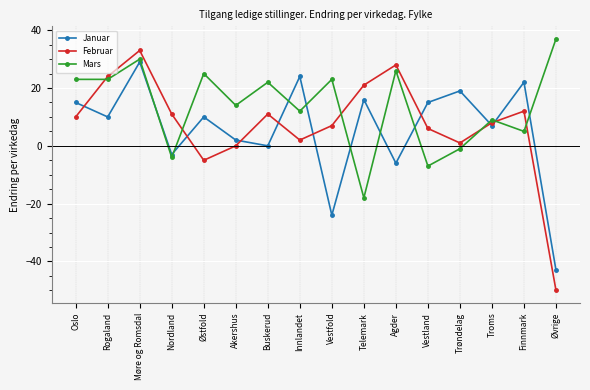

Reading left to right, what are all the values shown in this chart?

Januar: Oslo=15	Rogaland=10	Møre og Romsdal=29	Nordland=-3	Østfold=10	Akershus=2	Buskerud=0	Innlandet=24	Vestfold=-24	Telemark=16	Agder=-6	Vestland=15	Trøndelag=19	Troms=7	Finnmark=22	Øvrige=-43
Februar: Oslo=10	Rogaland=24	Møre og Romsdal=33	Nordland=11	Østfold=-5	Akershus=0	Buskerud=11	Innlandet=2	Vestfold=7	Telemark=21	Agder=28	Vestland=6	Trøndelag=1	Troms=8	Finnmark=12	Øvrige=-50
Mars: Oslo=23	Rogaland=23	Møre og Romsdal=30	Nordland=-4	Østfold=25	Akershus=14	Buskerud=22	Innlandet=12	Vestfold=23	Telemark=-18	Agder=26	Vestland=-7	Trøndelag=-1	Troms=9	Finnmark=5	Øvrige=37